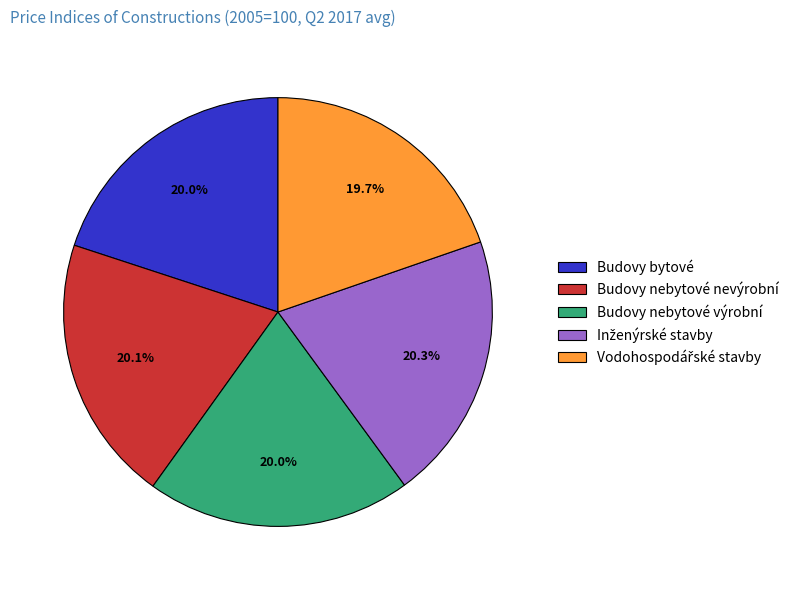

What is the ratio of the value at Budovy nebytové nevýrobní to the value at Budovy nebytové výrobní?

1.0